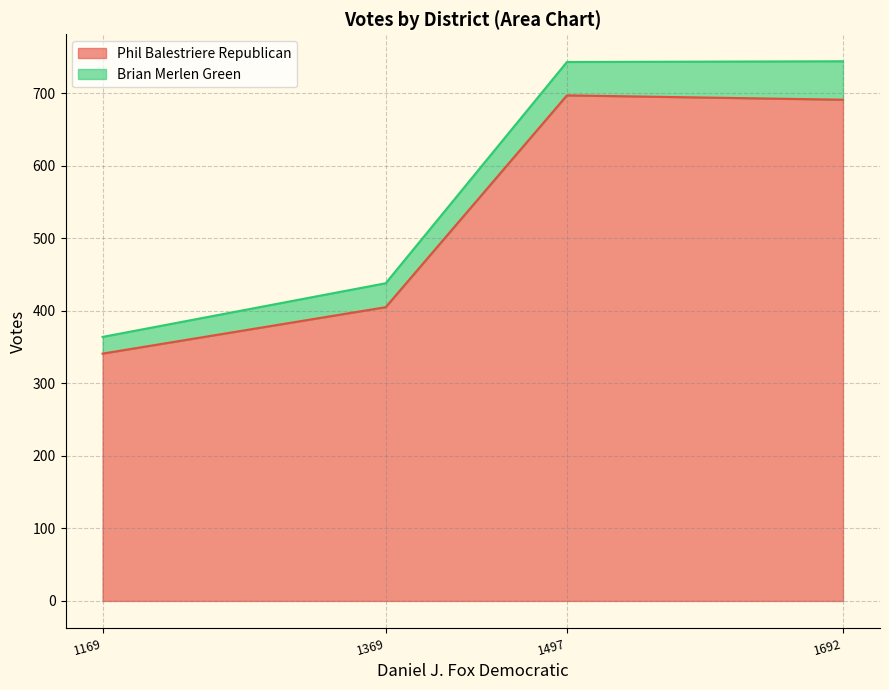

What is the greatest value displayed?

697